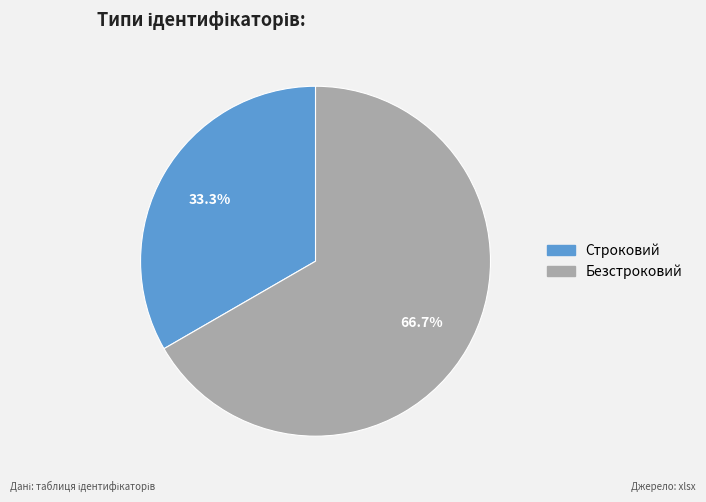

To the nearest percent, what portion does Безстроковий represent?

67%